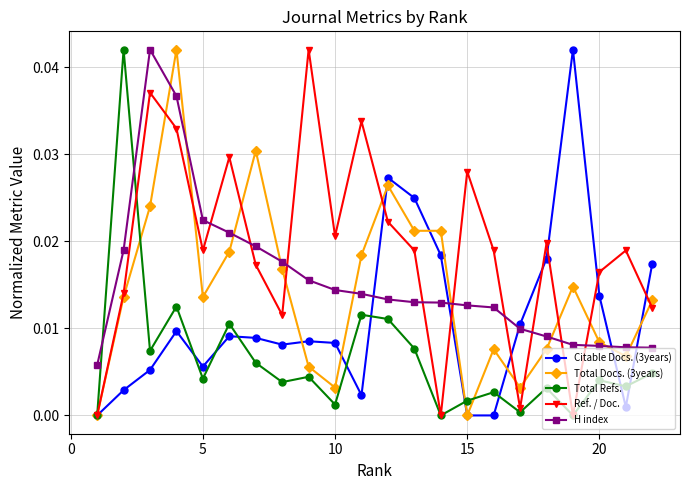

True or false: Total Docs. (3years) has more than 1 points higher than both neighbors.

True